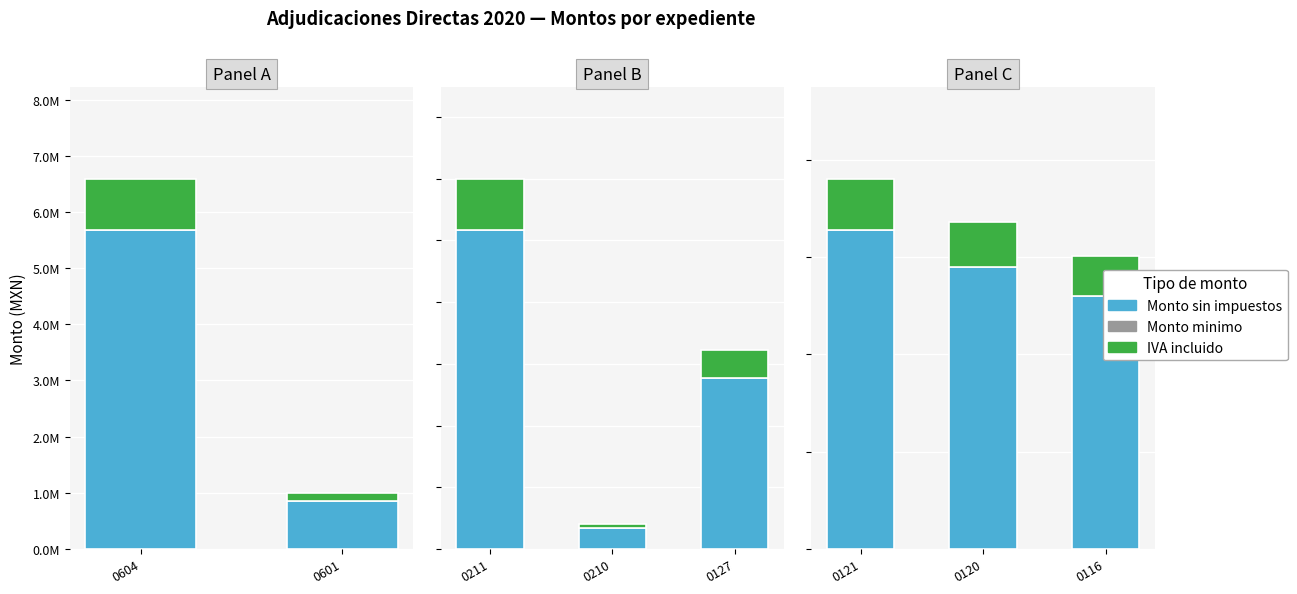

Which series has the largest total across all categories?

Monto sin impuestos